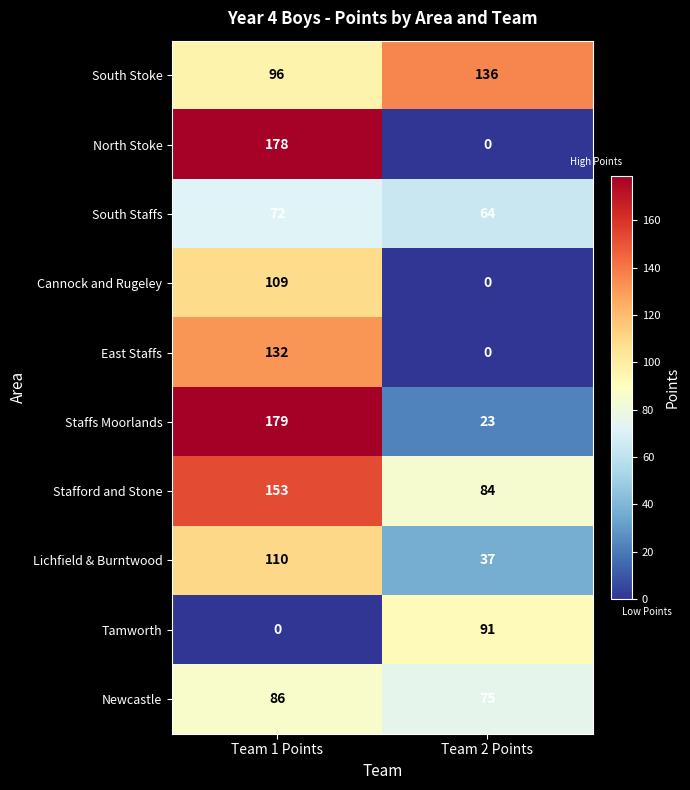

True or false: Lichfield & Burntwood has a value of 37 at Team 2 Points.

True